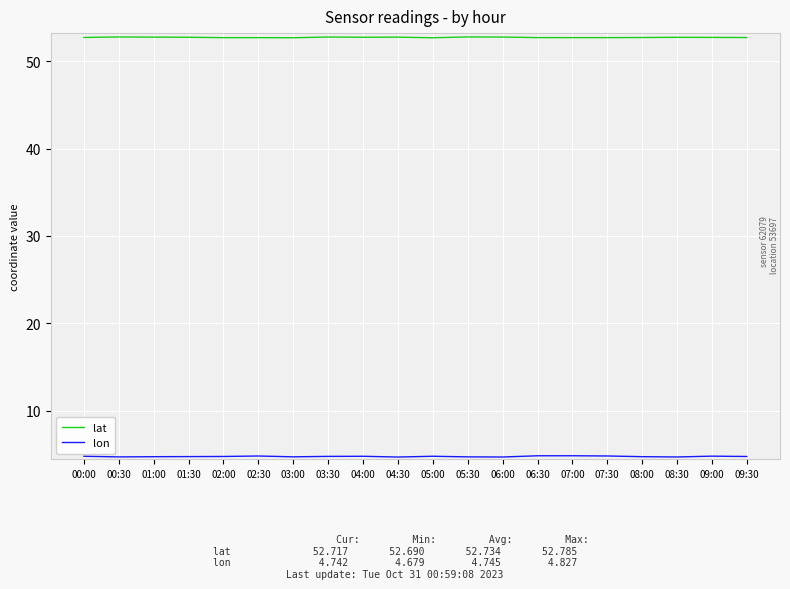

What position from the right is 07:30?

5